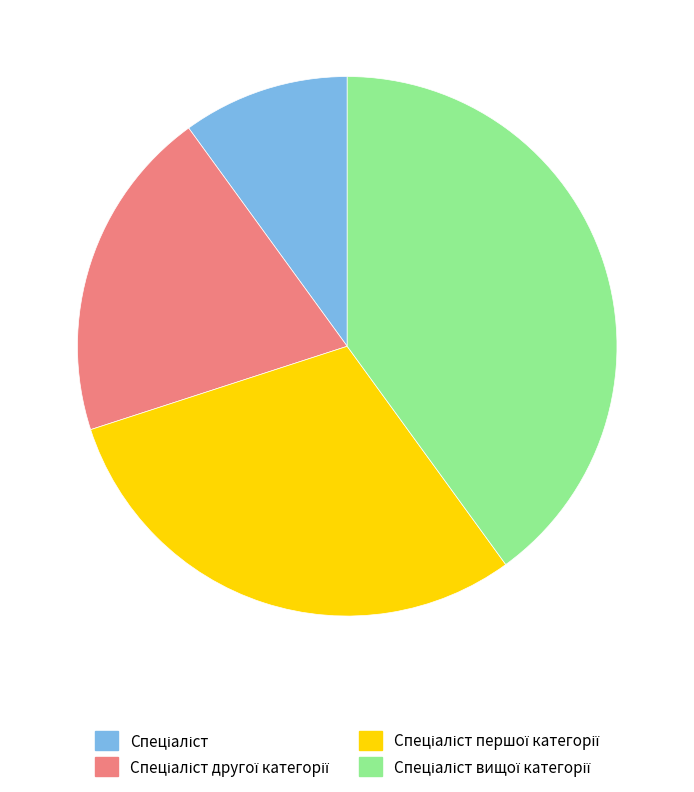

Does any single category account for the majority?

No